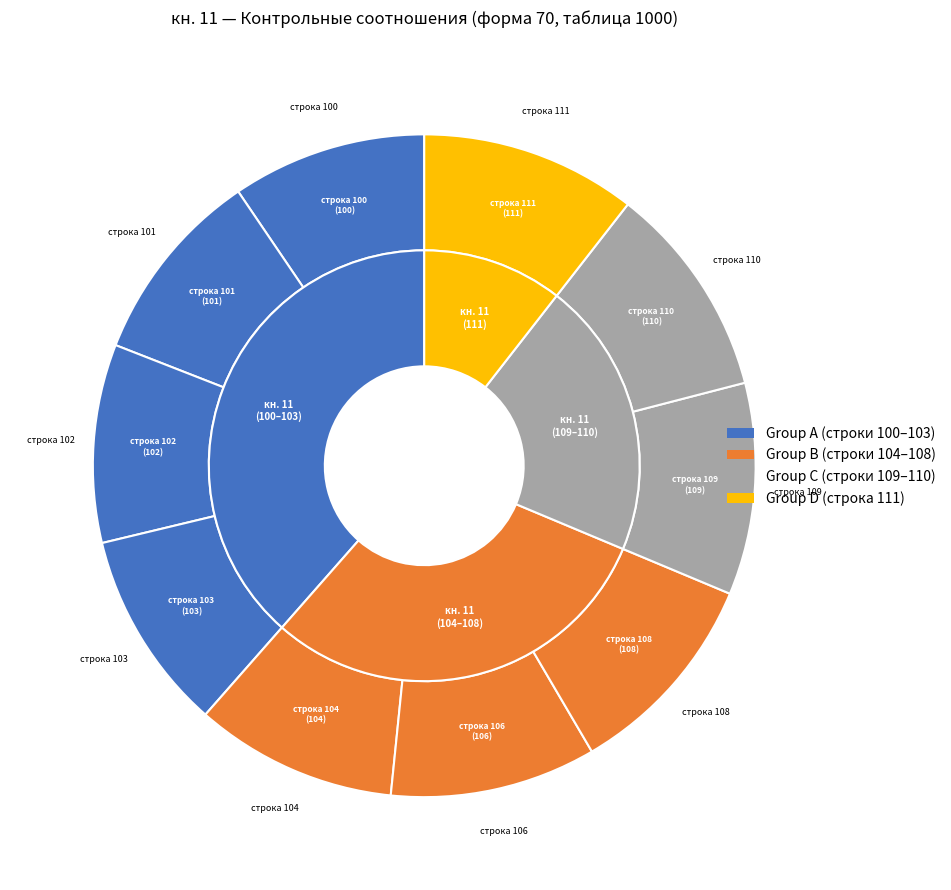

Which category has the smallest portion of the pie?

100